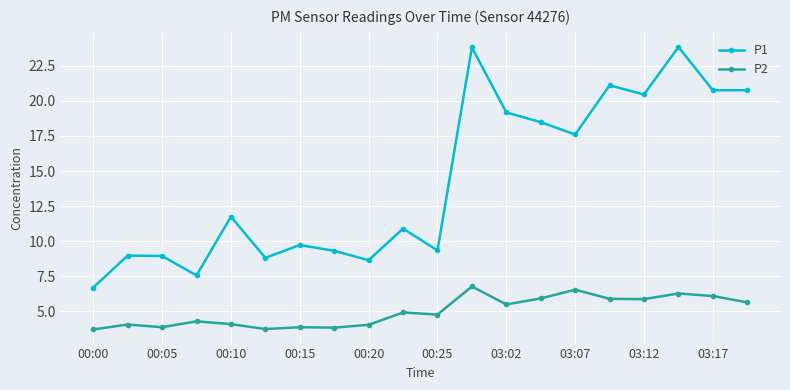

What are all the series names shown in the legend?

P1, P2